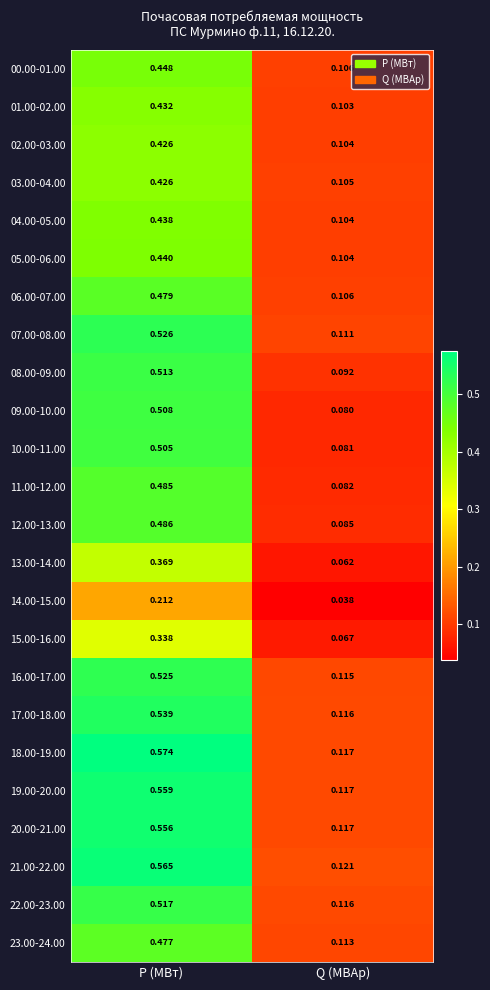

Which series changed the most between P (МВт) and Q (МВАр)?

18.00-19.00